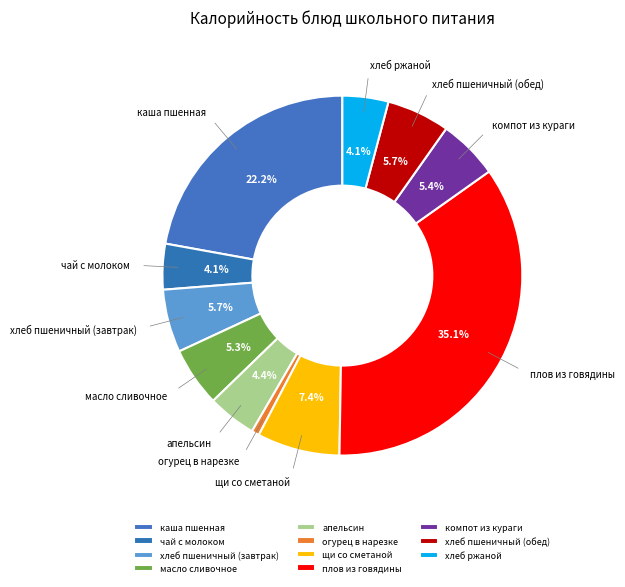

Combined, do хлеб пшеничный (обед) and чай с молоком account for over 50%?

No